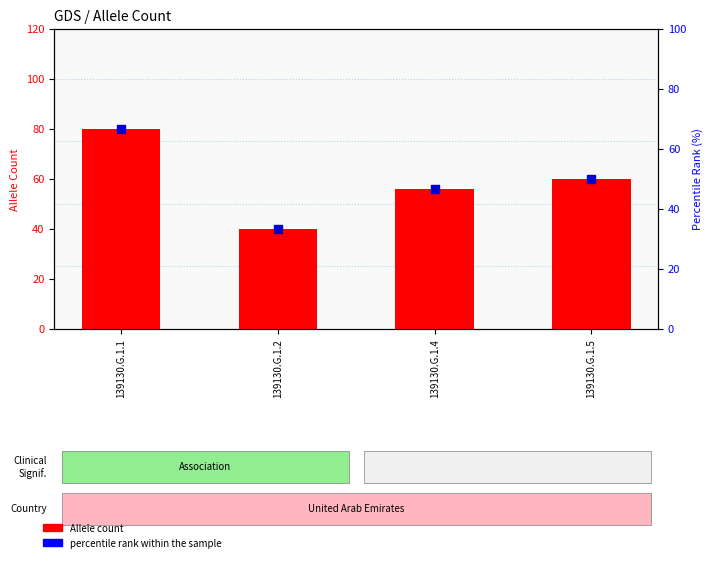

Which series has the largest total across all categories?

Allele count